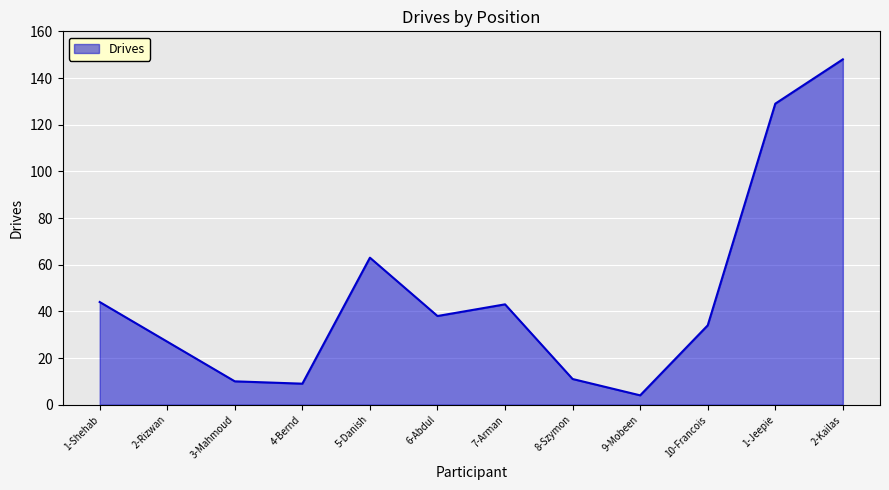

What is the ratio of the value at 10-Francois to the value at 9-Mobeen?

8.5